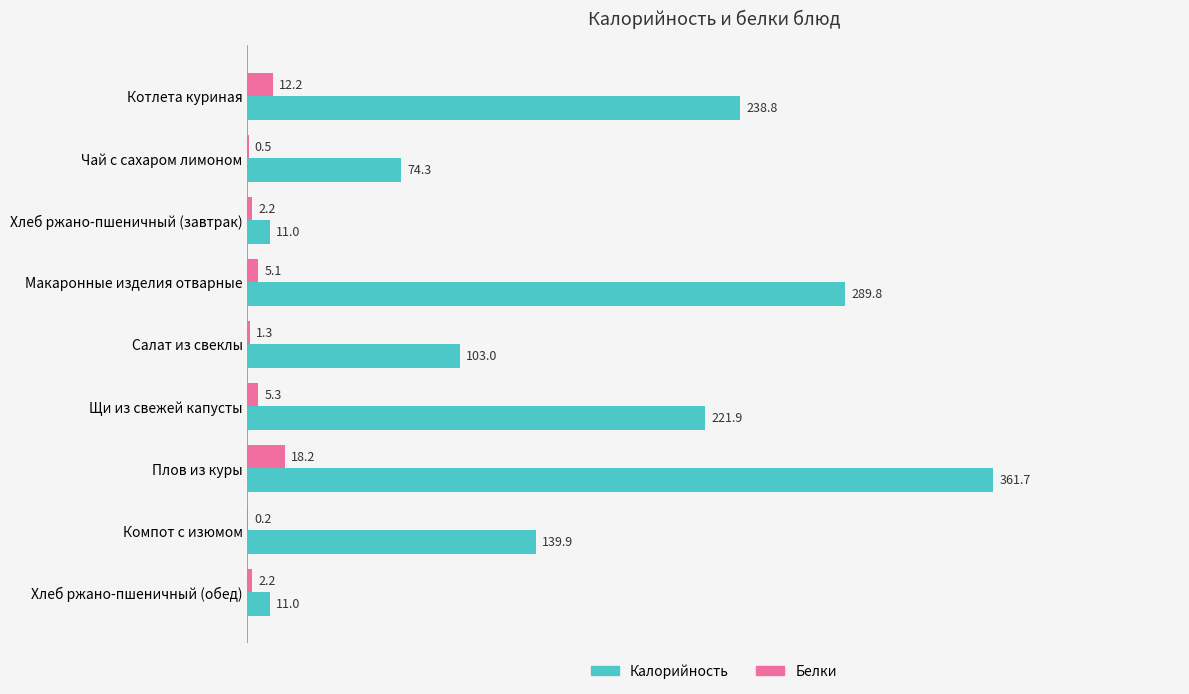

Where is Калорийность nearest to the value 186?

Щи из свежей капусты